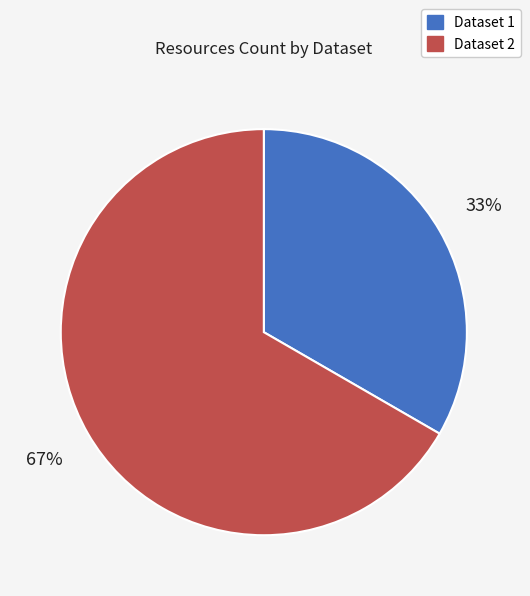

Is there any slice that represents more than half of the pie?

Yes